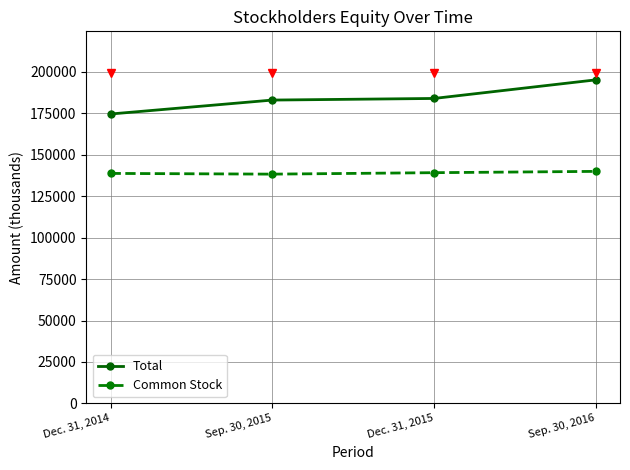

At which label is Common Stock closest to 139150?

Dec. 31, 2015